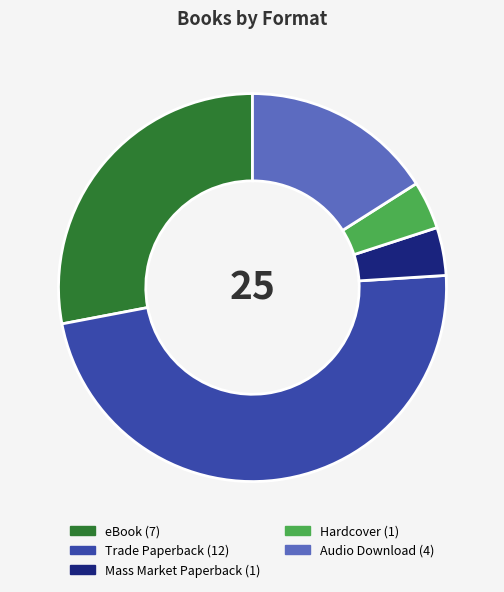

What is the ratio of the value at eBook to the value at Mass Market Paperback?

7.0